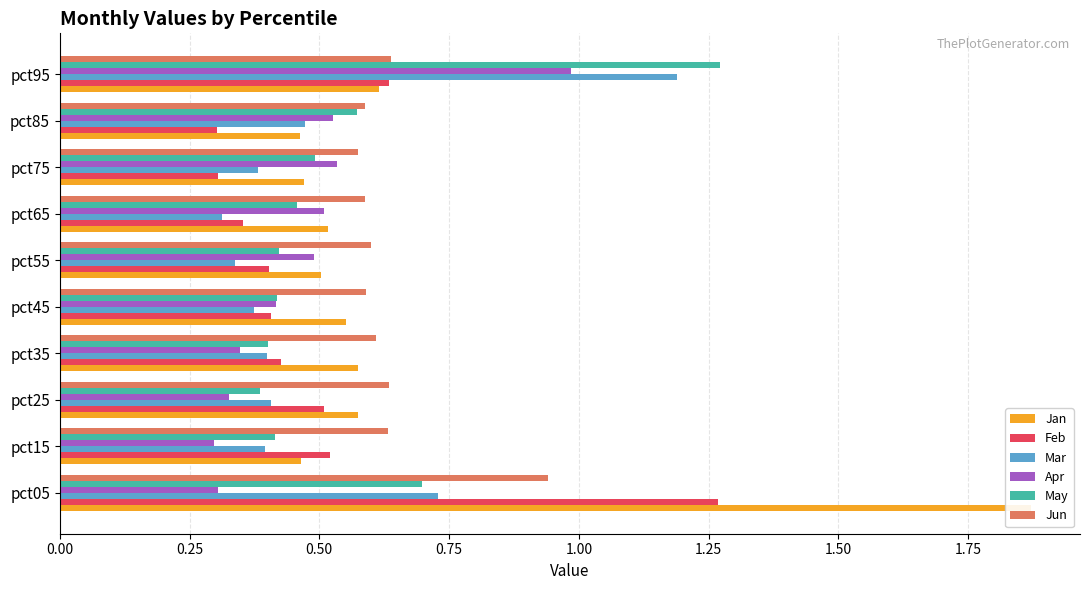

How many Mar values are between 0 and 1?

9